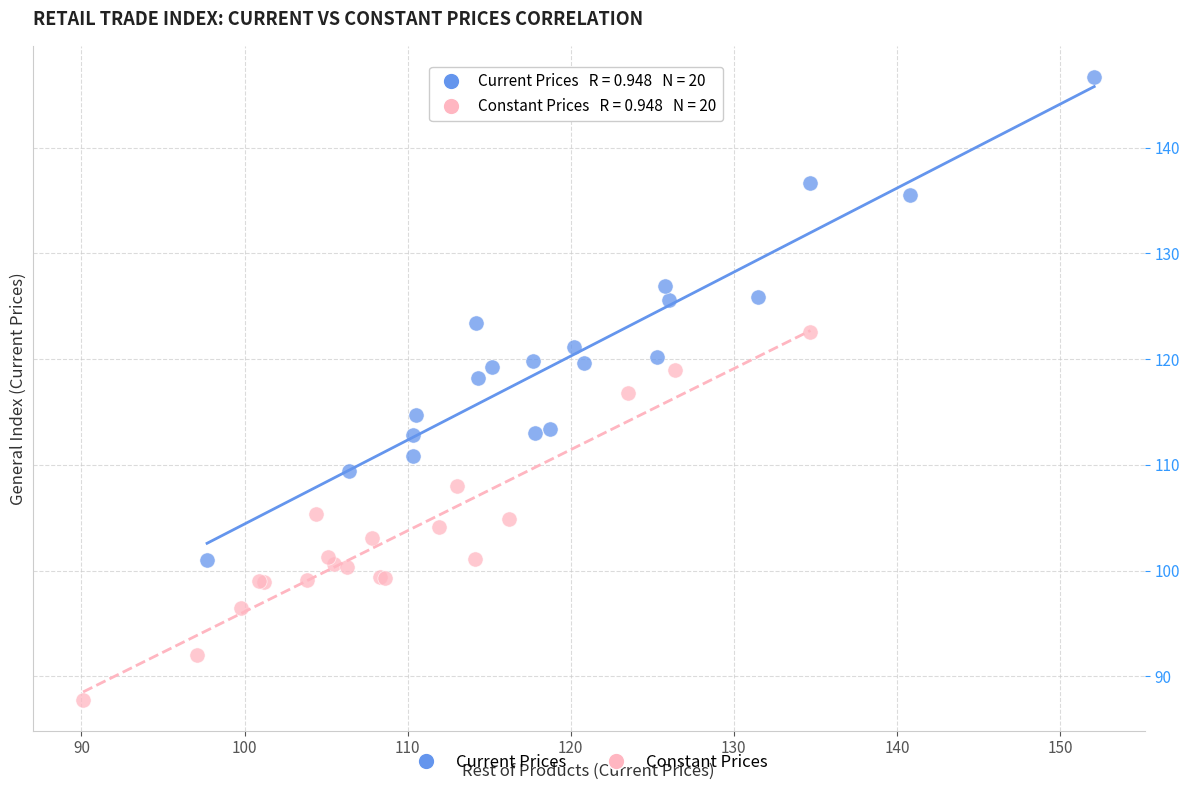

Which series has the largest Y range (max minus min)?

Current Prices